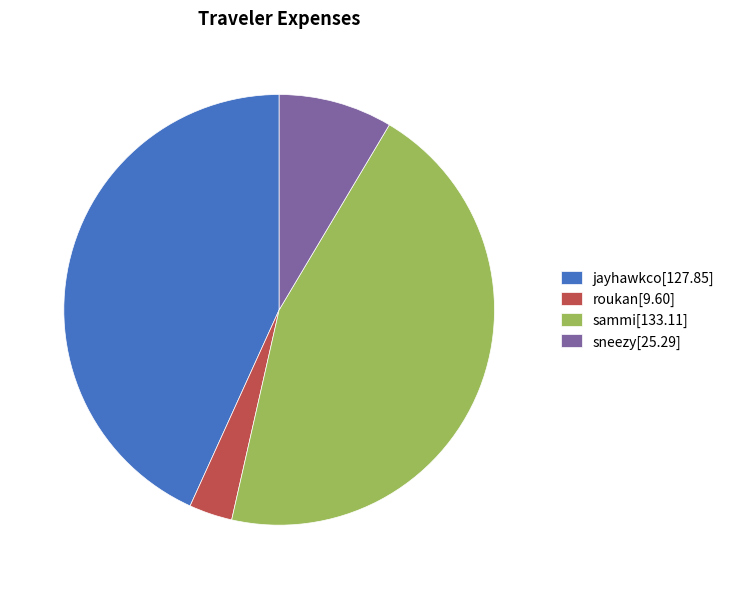

Count the number of slices in the pie.

4